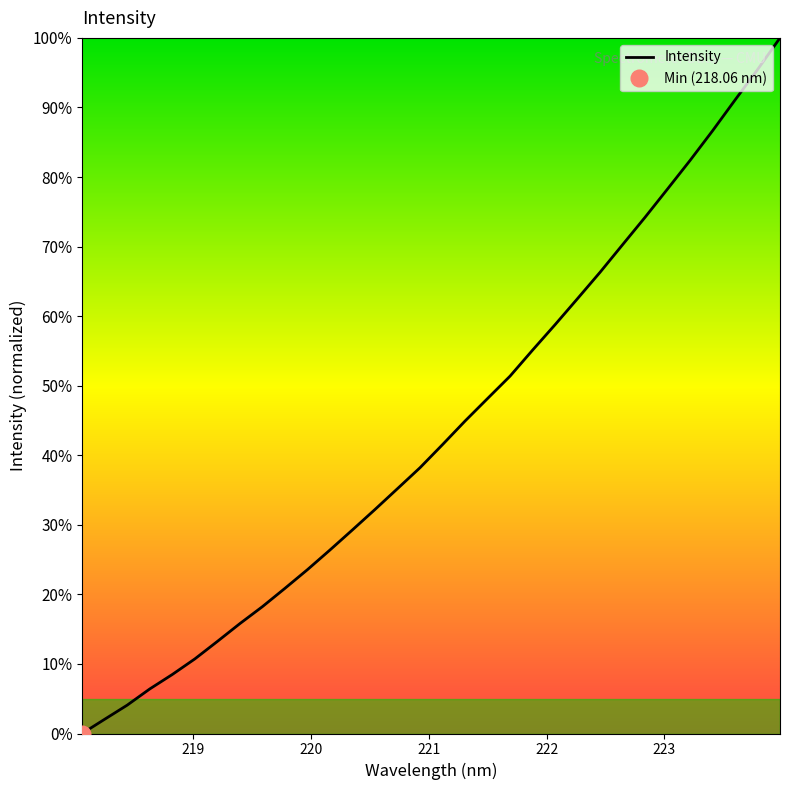

Rank the categories by value from highest to lowest.

223.9802, 223.7895, 223.5987, 223.408, 223.2172, 223.0264, 222.8355, 222.6447, 222.4538, 222.263, 222.0721, 221.8812, 221.6902, 221.4993, 221.3083, 221.1174, 220.9264, 220.7354, 220.5444, 220.3533, 220.1623, 219.9712, 219.7801, 219.589, 219.3979, 219.2067, 219.0156, 218.8244, 218.6332, 218.442, 218.2508, 218.0596